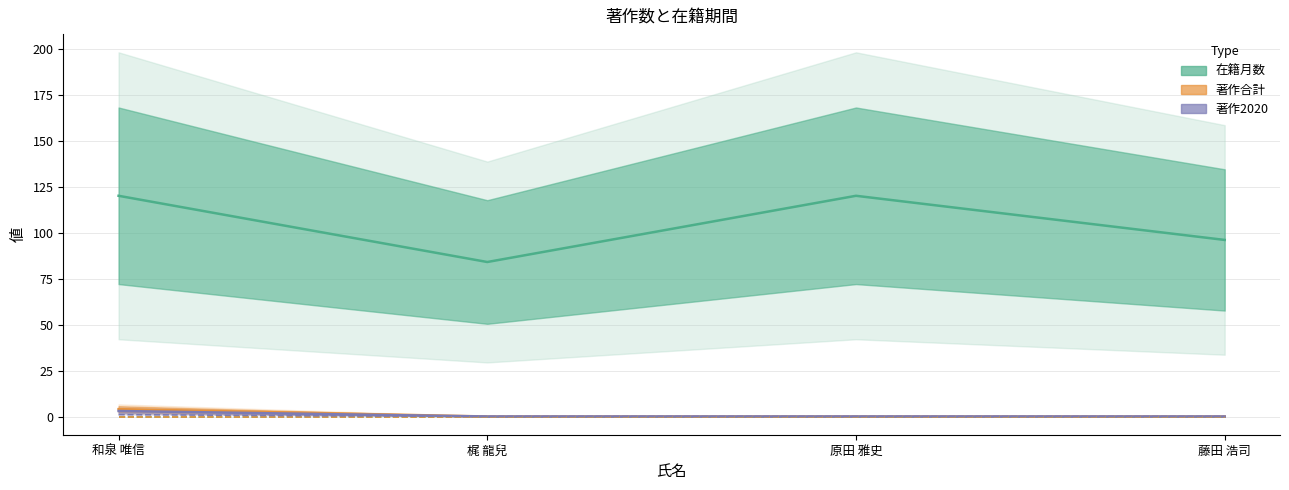

True or false: 著作合計 and 著作2019 intersect in this chart.

False